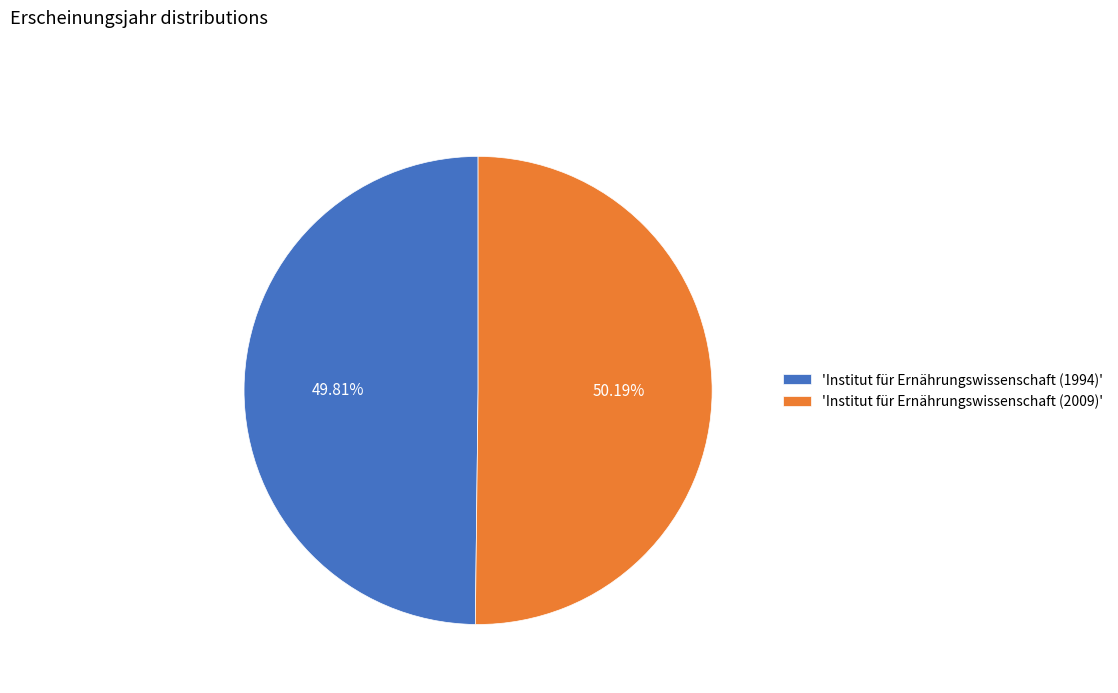

Combined, do 'Institut für Ernährungswissenschaft (2009)' and 'Institut für Ernährungswissenschaft (1994)' account for over 50%?

Yes